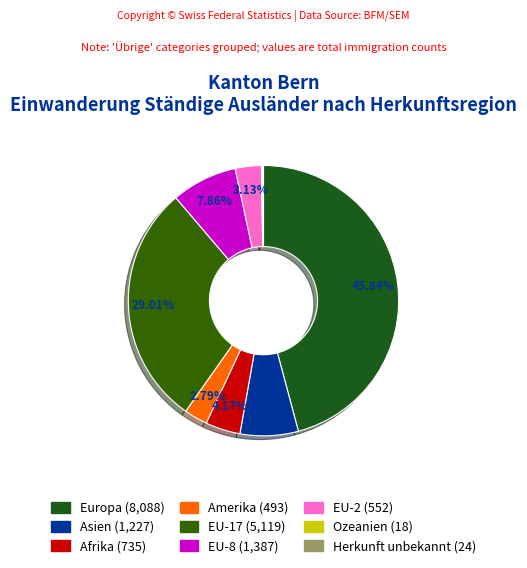

To the nearest percent, what is the average slice percentage?

11%